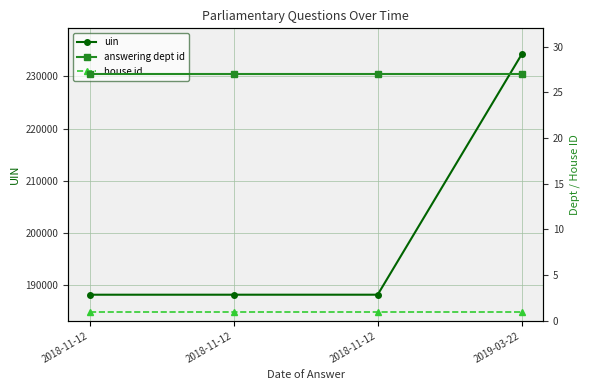

Reading left to right, extract all data points from this chart.

uin: 2018-11-12=188161	2018-11-12=188163	2018-11-12=188164	2019-03-22=234202
answering dept id: 2018-11-12=27	2018-11-12=27	2018-11-12=27	2019-03-22=27
house id: 2018-11-12=1	2018-11-12=1	2018-11-12=1	2019-03-22=1